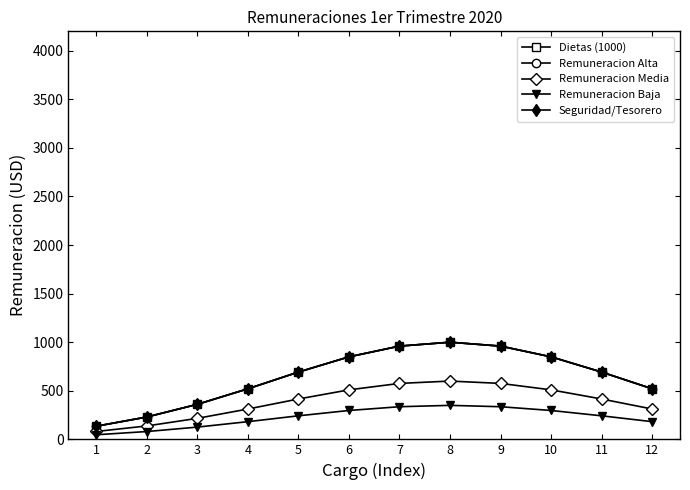

At which category does Remuneracion Baja reach its first local peak?

8